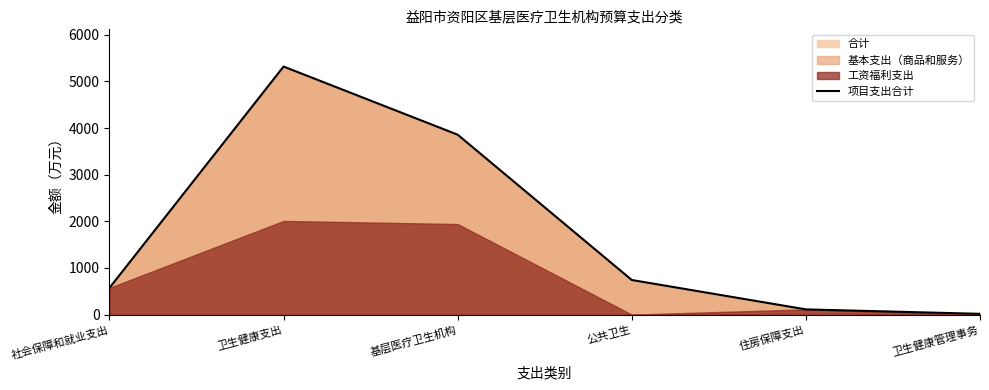

Which category has the lowest value across all series?

卫生健康管理事务